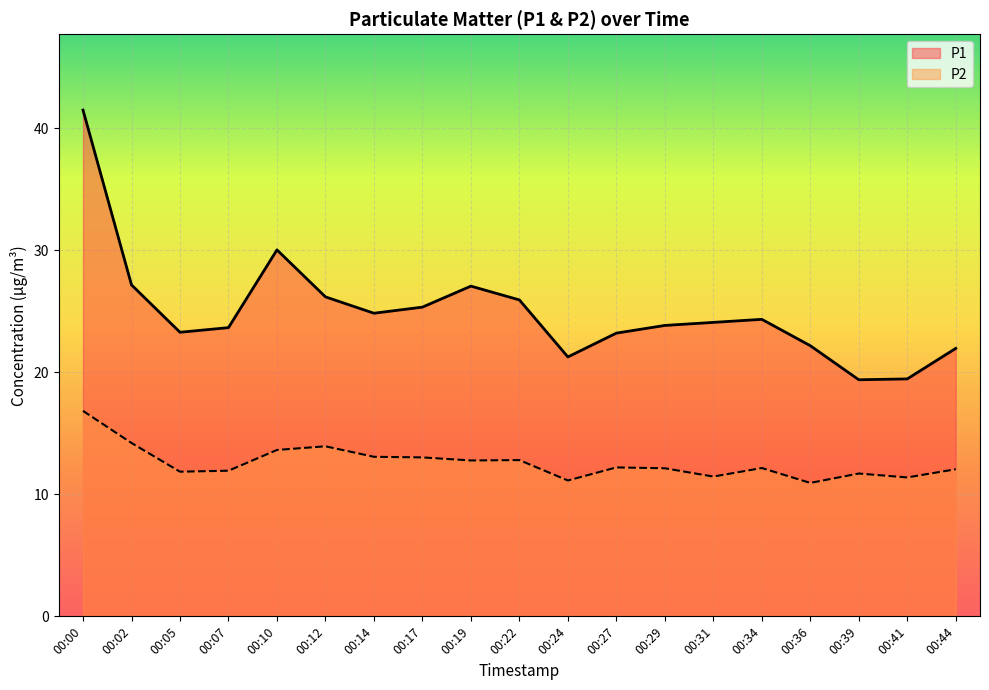

Which category has the lowest value across all series?

00:36